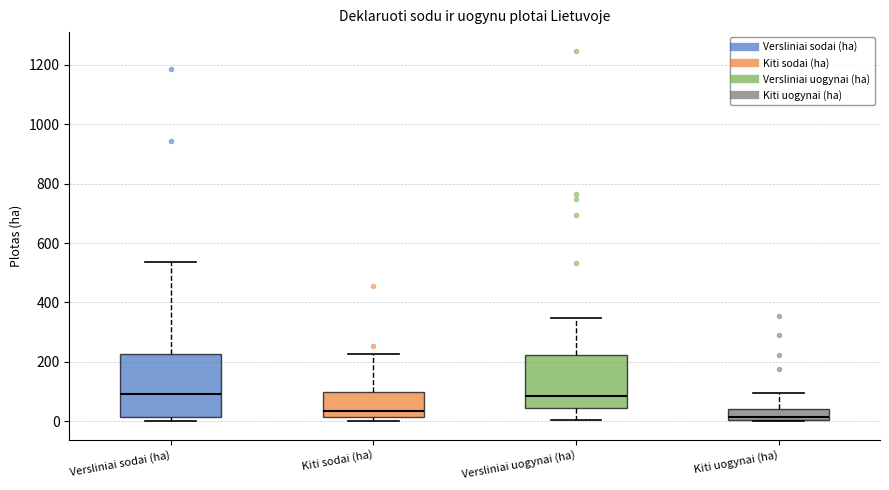

Comparing the boxes themselves (not the whiskers), which one is the tallest?

Versliniai sodai (ha)